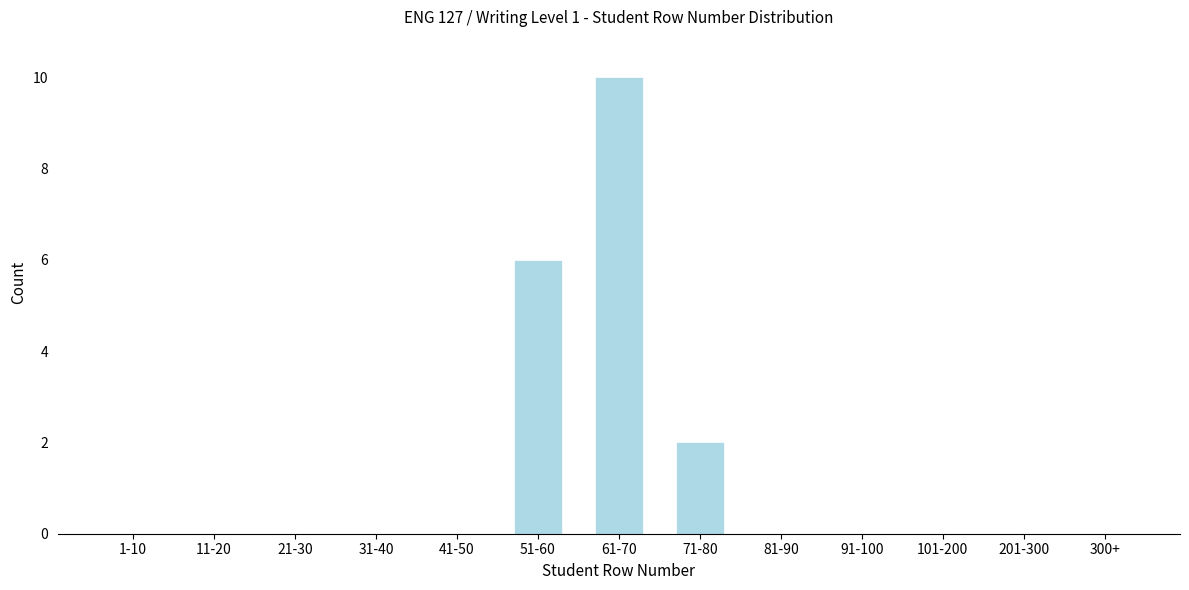

Reading left to right, transcribe all the data shown in this chart.

1-10=0	11-20=0	21-30=0	31-40=0	41-50=0	51-60=6	61-70=10	71-80=2	81-90=0	91-100=0	101-200=0	201-300=0	300+=0